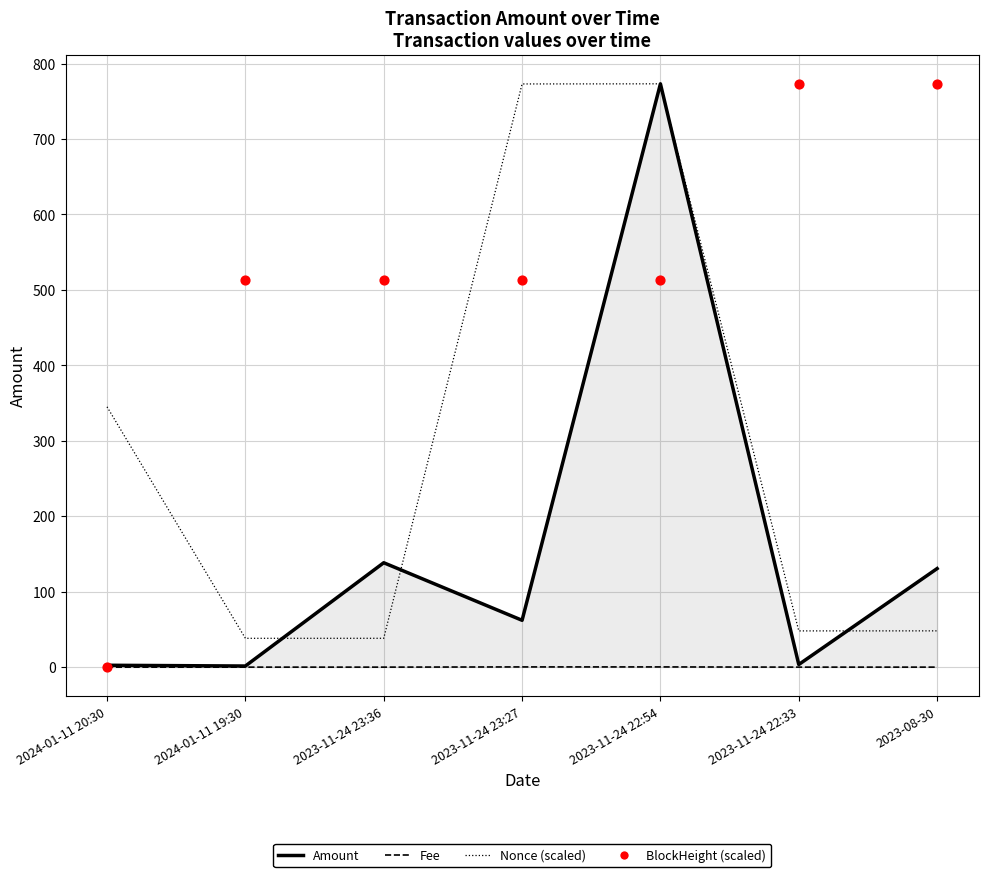

Which series contains the highest Y value?

Amount